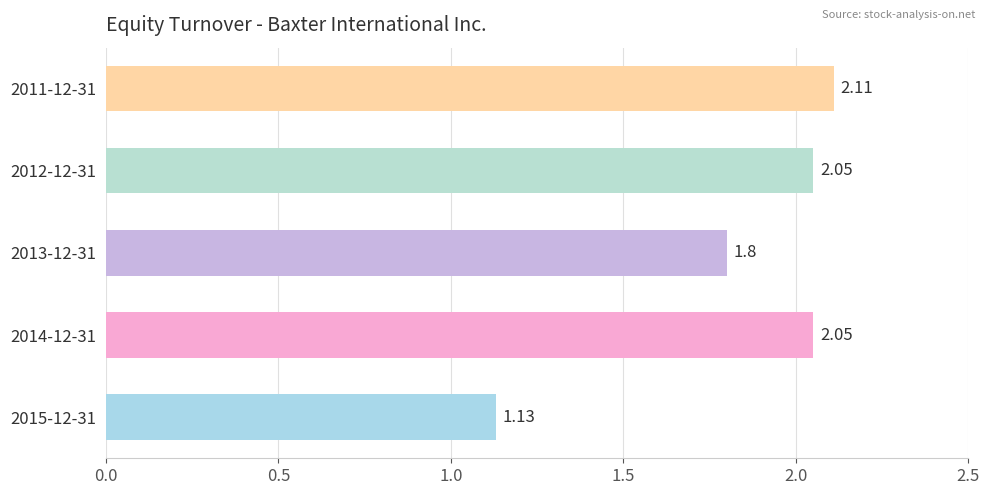

What is the change in value from 2015-12-31 to 2012-12-31?

+0.9